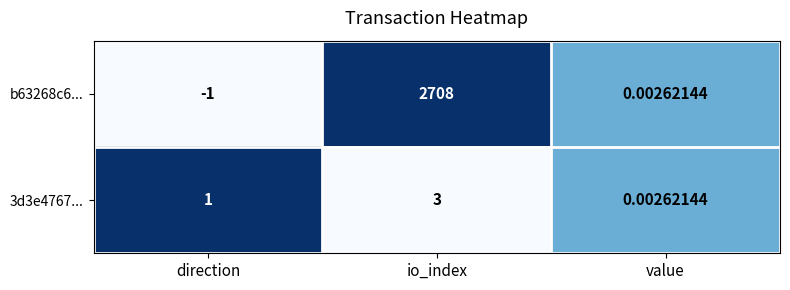

Which category has the highest value in the b63268c6... series?

io_index